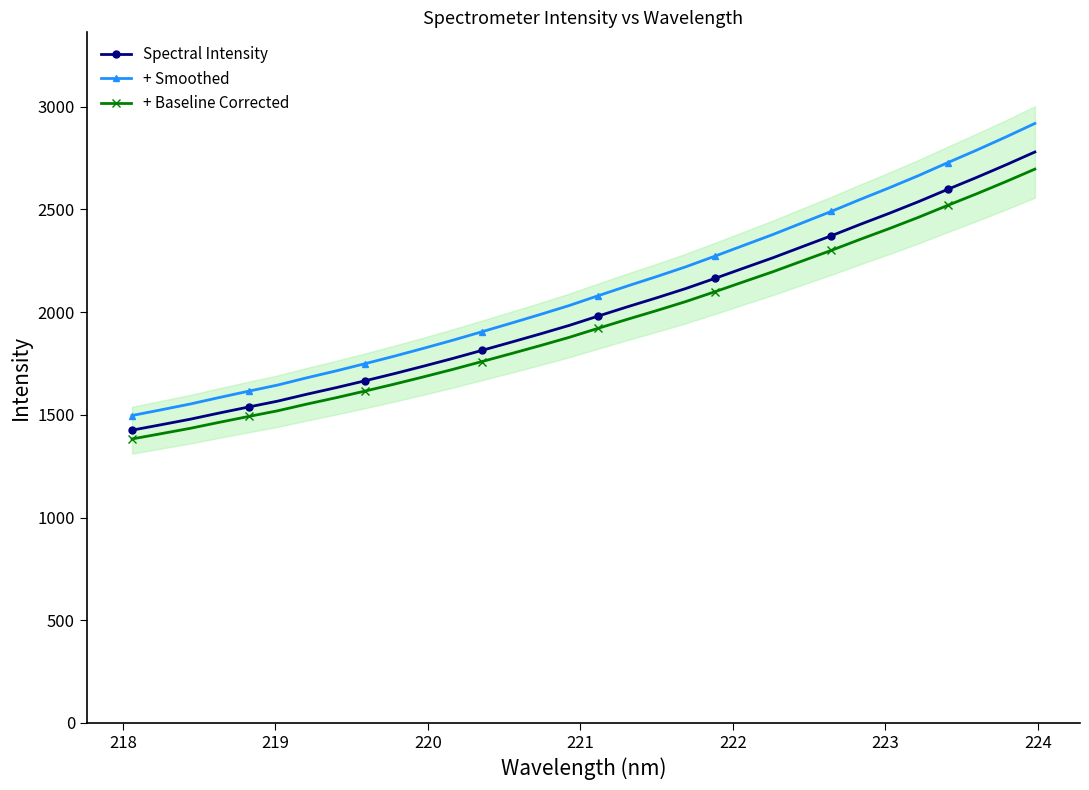

How many categories are shown in the chart?

32